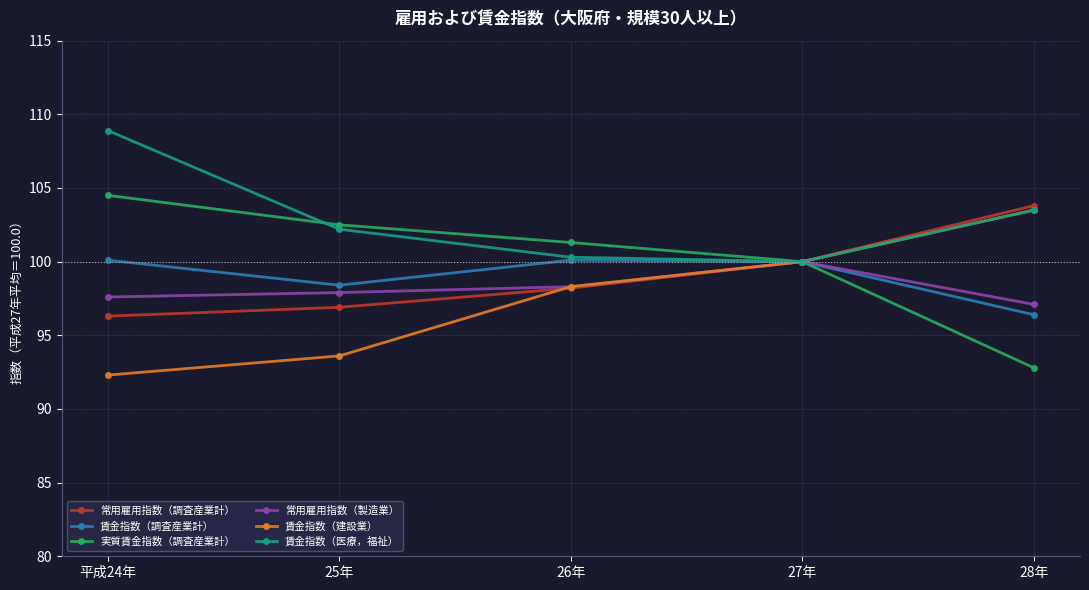

At which label does 賃金指数（調査産業計） first exceed 100?

平成24年